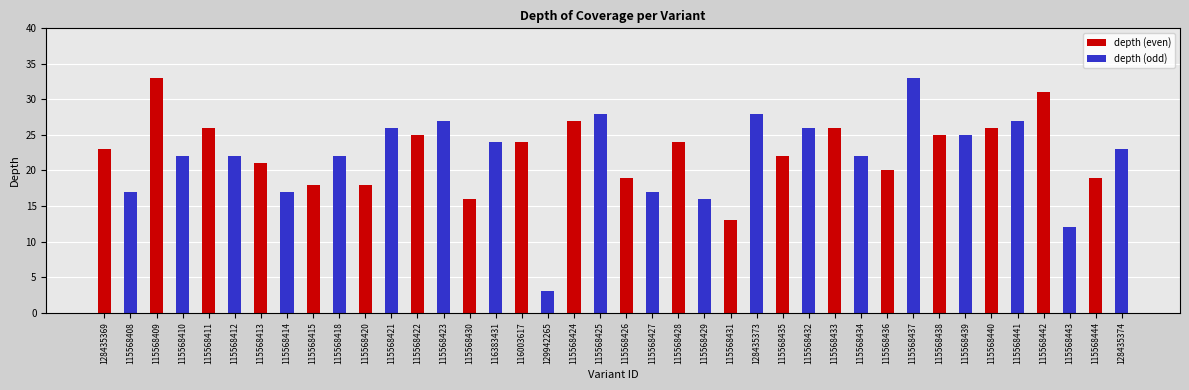

List the labels in order of value, largest first.

115568409, 115568437, 115568442, 115568425, 128435373, 115568423, 115568424, 115568441, 115568411, 115568421, 115568432, 115568433, 115568440, 115568422, 115568438, 115568439, 116383431, 116003617, 115568428, 128435369, 128435374, 115568410, 115568412, 115568418, 115568435, 115568434, 115568413, 115568436, 115568426, 115568444, 115568415, 115568420, 115568408, 115568414, 115568427, 115568430, 115568429, 115568431, 115568443, 129942265